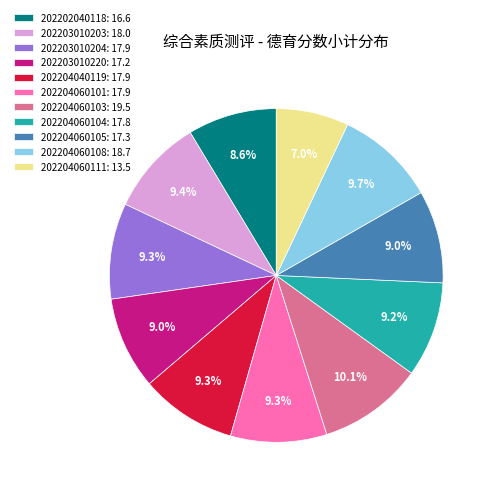

Does 202203010204: 17.9 account for over 50% of the chart?

No